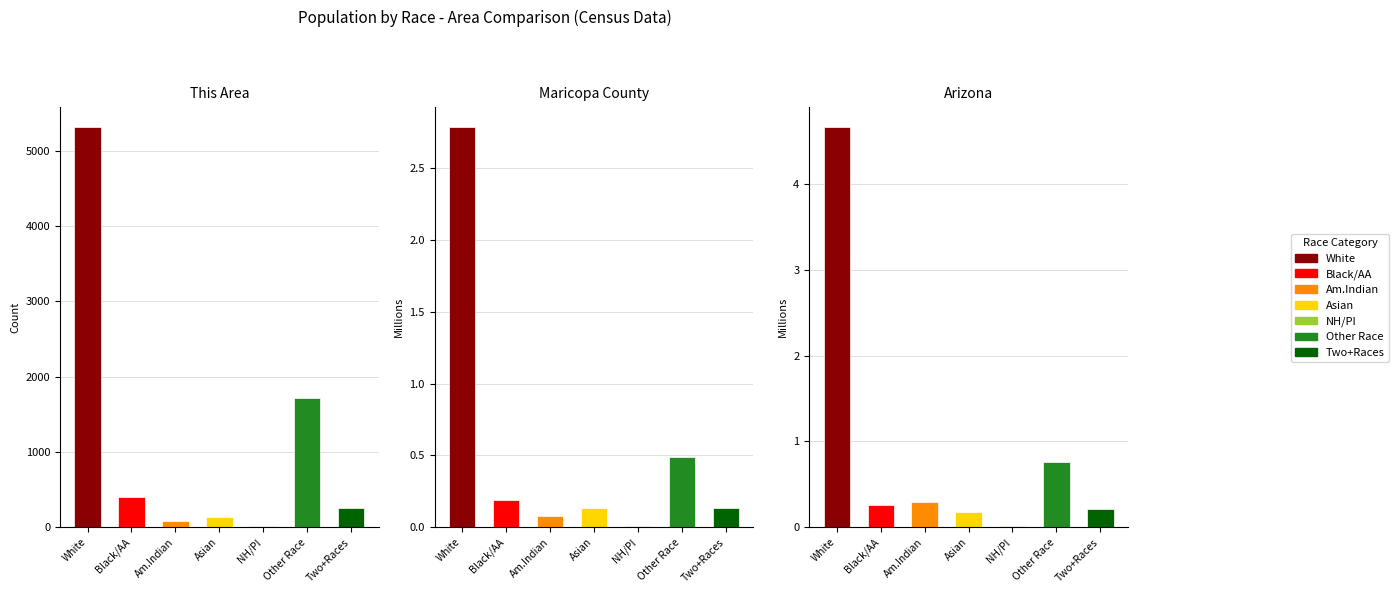

What is the sum of all Maricopa County values?

3.8